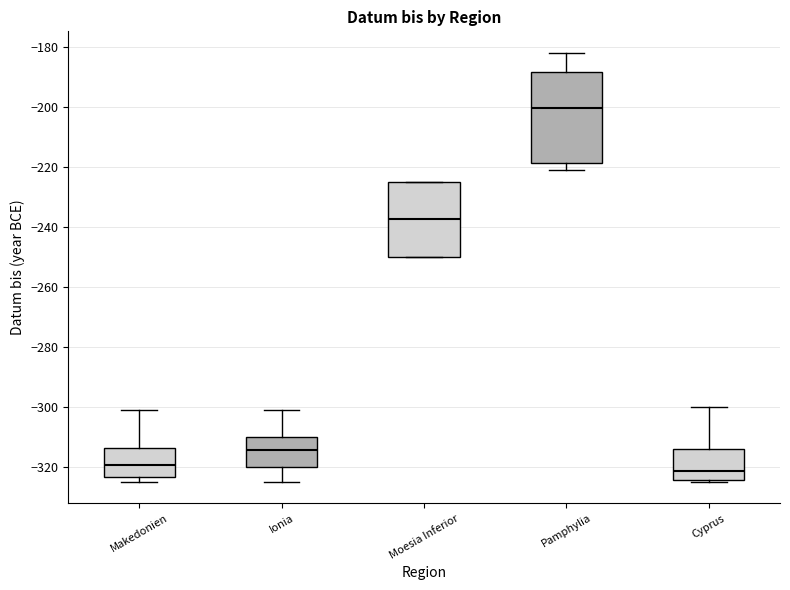

Comparing the boxes themselves (not the whiskers), which one is the tallest?

Pamphylia